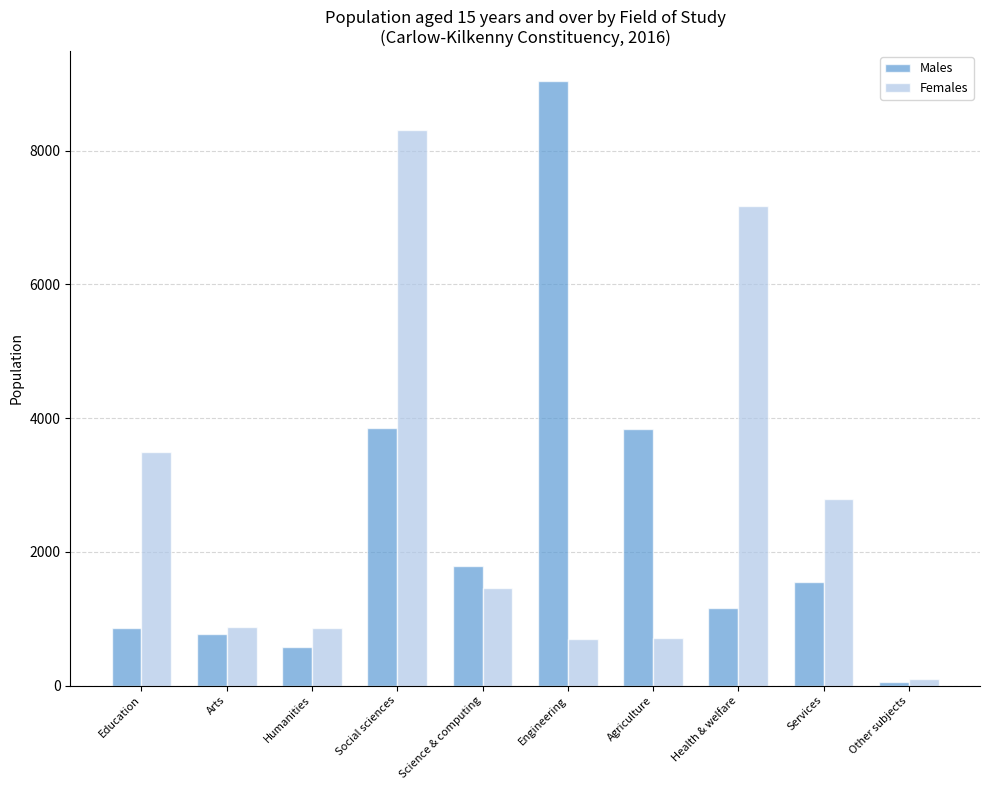

The Females series shows 1464 at Science & computing. True or false?

True